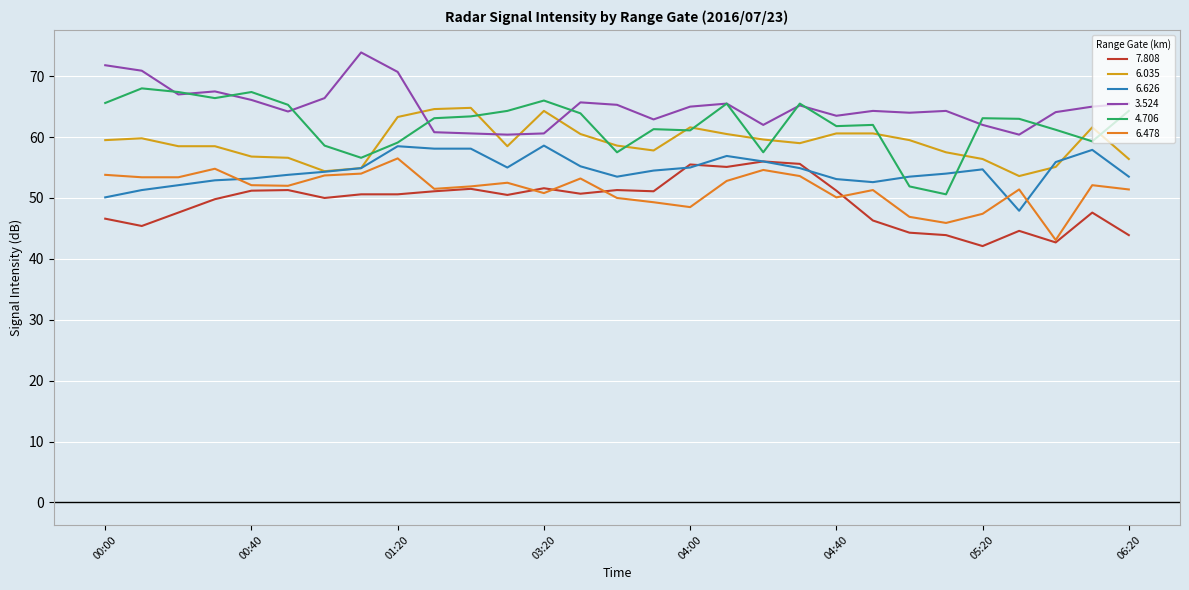

What is the maximum value for 6.478?

56.5